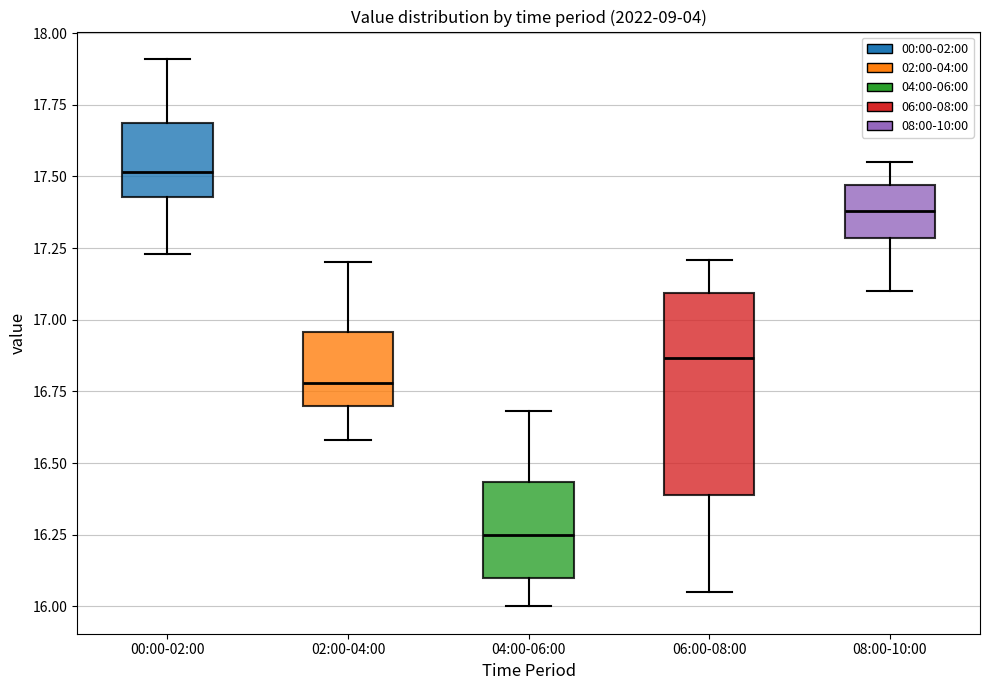

Where is the upper edge of the box for 08:00-10:00 on the y-axis? The values are not printed on the chart, so give them approximately, as read against the axis.

17.45